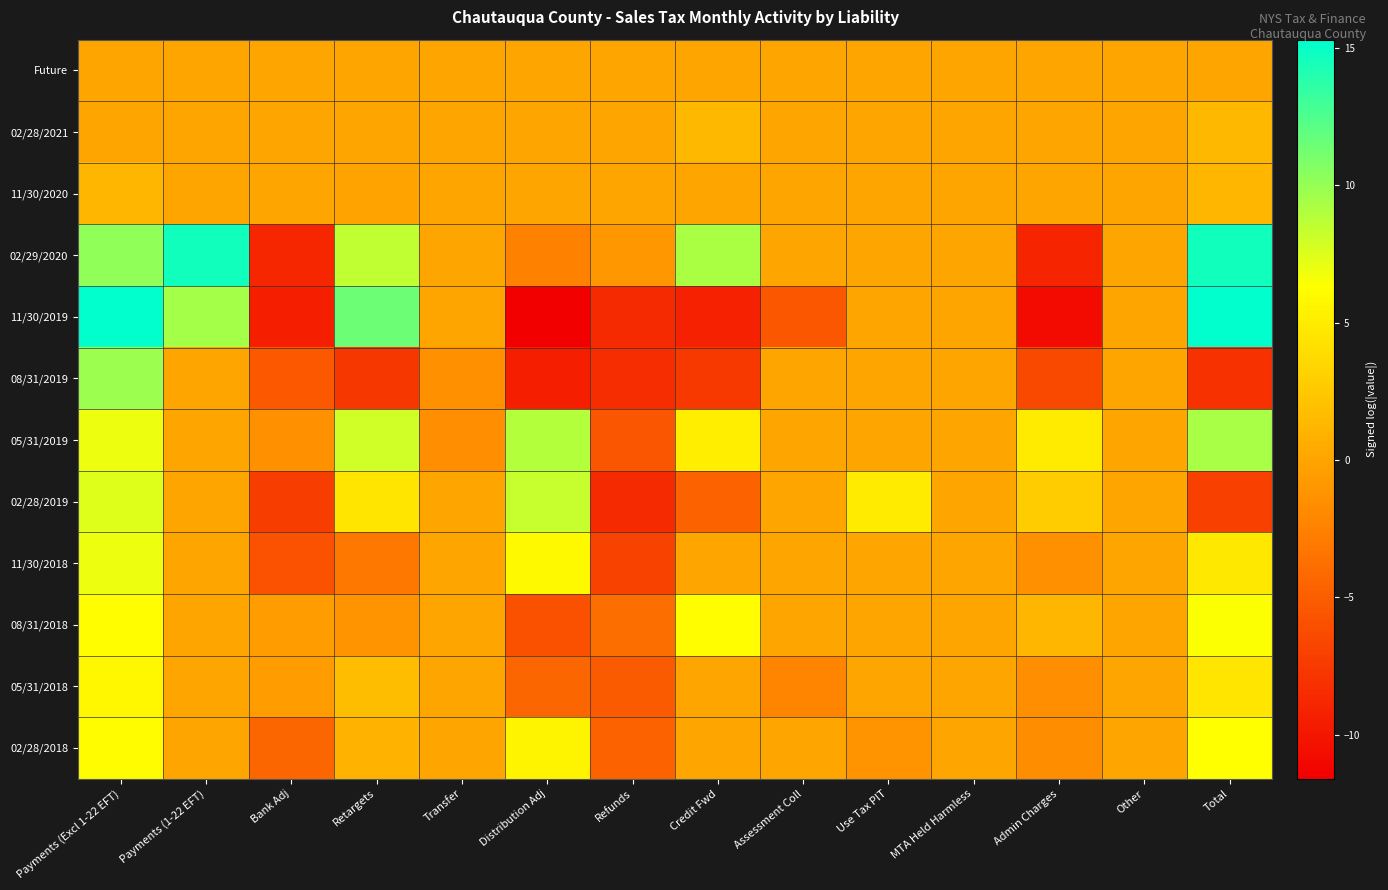

Reading left to right, extract all data points from this chart.

Future: Payments (Excl 1-22 EFT)=0.0	Payments (1-22 EFT)=0.0	Bank Adj=0.0	Retargets=0.0	Transfer=0.0	Distribution Adj=0.0	Refunds=0.0	Credit Fwd=0.0	Assessment Coll=0.0	Use Tax PIT=0.0	MTA Held Harmless=0.0	Admin Charges=0.0	Other=0.0	Total=0.0
02/28/2021: Payments (Excl 1-22 EFT)=0.0	Payments (1-22 EFT)=0.0	Bank Adj=0.0	Retargets=0.0	Transfer=0.0	Distribution Adj=0.0	Refunds=0.0	Credit Fwd=1.3	Assessment Coll=0.0	Use Tax PIT=0.0	MTA Held Harmless=0.0	Admin Charges=-0.0	Other=0.0	Total=1.3
11/30/2020: Payments (Excl 1-22 EFT)=1.3	Payments (1-22 EFT)=0.0	Bank Adj=0.0	Retargets=-0.1	Transfer=0.0	Distribution Adj=0.0	Refunds=0.0	Credit Fwd=0.0	Assessment Coll=0.0	Use Tax PIT=0.0	MTA Held Harmless=0.0	Admin Charges=-0.0	Other=0.0	Total=1.2
02/29/2020: Payments (Excl 1-22 EFT)=10.2	Payments (1-22 EFT)=14.6	Bank Adj=-8.8	Retargets=8.5	Transfer=0.0	Distribution Adj=-2.5	Refunds=-0.9	Credit Fwd=9.2	Assessment Coll=0.0	Use Tax PIT=0.0	MTA Held Harmless=0.0	Admin Charges=-9.0	Other=0.0	Total=14.6
11/30/2019: Payments (Excl 1-22 EFT)=15.3	Payments (1-22 EFT)=9.5	Bank Adj=-9.3	Retargets=11.5	Transfer=0.0	Distribution Adj=-11.6	Refunds=-8.6	Credit Fwd=-9.2	Assessment Coll=-5.4	Use Tax PIT=0.0	MTA Held Harmless=0.0	Admin Charges=-10.8	Other=0.0	Total=15.3
08/31/2019: Payments (Excl 1-22 EFT)=9.7	Payments (1-22 EFT)=0.0	Bank Adj=-5.3	Retargets=-7.7	Transfer=-1.4	Distribution Adj=-9.3	Refunds=-8.3	Credit Fwd=-7.5	Assessment Coll=0.0	Use Tax PIT=0.0	MTA Held Harmless=0.0	Admin Charges=-6.4	Other=0.0	Total=-8.1
05/31/2019: Payments (Excl 1-22 EFT)=6.9	Payments (1-22 EFT)=0.0	Bank Adj=-1.4	Retargets=8.0	Transfer=-1.6	Distribution Adj=9.0	Refunds=-5.5	Credit Fwd=5.2	Assessment Coll=0.0	Use Tax PIT=0.0	MTA Held Harmless=0.0	Admin Charges=5.0	Other=0.0	Total=9.4
02/28/2019: Payments (Excl 1-22 EFT)=7.5	Payments (1-22 EFT)=0.0	Bank Adj=-7.3	Retargets=4.5	Transfer=0.0	Distribution Adj=8.3	Refunds=-8.6	Credit Fwd=-4.6	Assessment Coll=0.0	Use Tax PIT=5.0	MTA Held Harmless=0.0	Admin Charges=2.7	Other=0.0	Total=-7.0
11/30/2018: Payments (Excl 1-22 EFT)=7.0	Payments (1-22 EFT)=0.0	Bank Adj=-5.8	Retargets=-3.1	Transfer=0.0	Distribution Adj=5.9	Refunds=-6.9	Credit Fwd=0.0	Assessment Coll=0.0	Use Tax PIT=0.0	MTA Held Harmless=0.0	Admin Charges=-1.4	Other=0.0	Total=4.7
08/31/2018: Payments (Excl 1-22 EFT)=6.2	Payments (1-22 EFT)=0.0	Bank Adj=-0.6	Retargets=-1.2	Transfer=0.0	Distribution Adj=-5.9	Refunds=-3.8	Credit Fwd=6.2	Assessment Coll=0.0	Use Tax PIT=0.0	MTA Held Harmless=0.0	Admin Charges=1.2	Other=0.0	Total=6.4
05/31/2018: Payments (Excl 1-22 EFT)=5.8	Payments (1-22 EFT)=0.0	Bank Adj=-0.5	Retargets=1.7	Transfer=0.0	Distribution Adj=-4.4	Refunds=-5.1	Credit Fwd=0.0	Assessment Coll=-2.2	Use Tax PIT=0.0	MTA Held Harmless=0.0	Admin Charges=-1.6	Other=0.0	Total=4.5
02/28/2018: Payments (Excl 1-22 EFT)=6.1	Payments (1-22 EFT)=0.0	Bank Adj=-4.4	Retargets=1.1	Transfer=0.0	Distribution Adj=5.6	Refunds=-4.6	Credit Fwd=0.0	Assessment Coll=-0.0	Use Tax PIT=-1.3	MTA Held Harmless=0.0	Admin Charges=-1.7	Other=0.0	Total=6.3